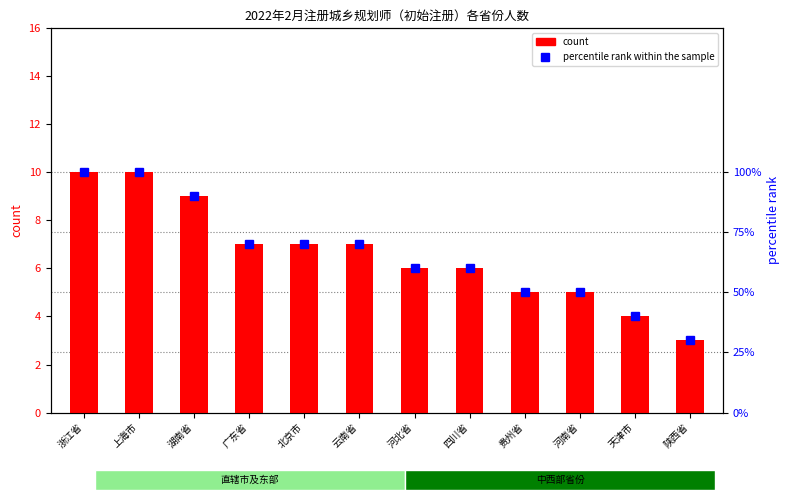

The value of percentile rank within the sample at 北京市 is 117. True or false?

False